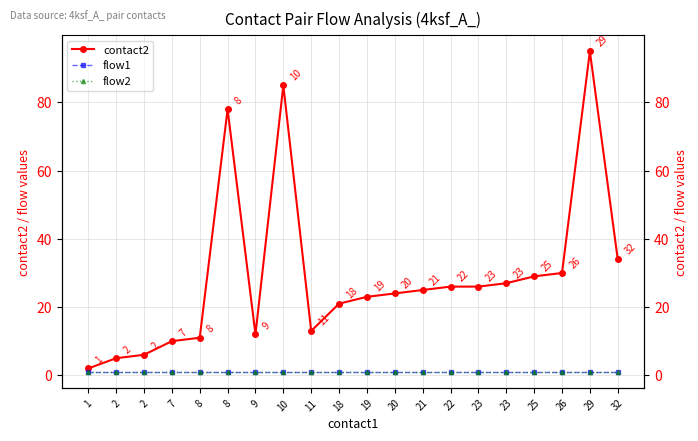

True or false: flow2 and contact2 intersect in this chart.

False